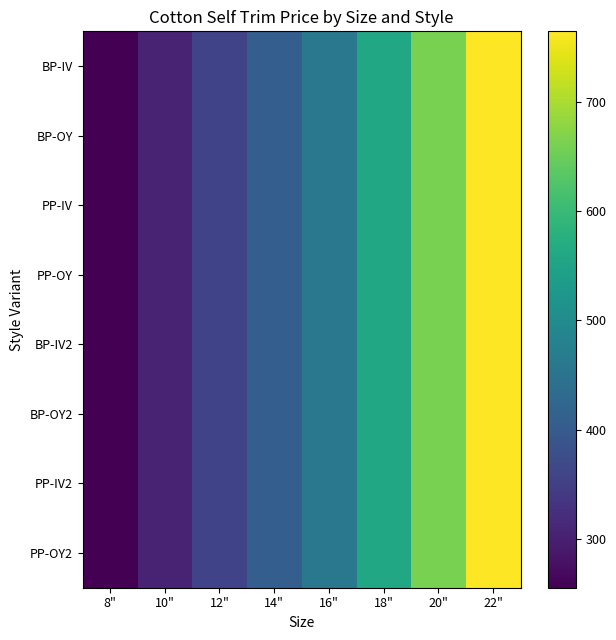

What is the minimum value shown in the chart?

255